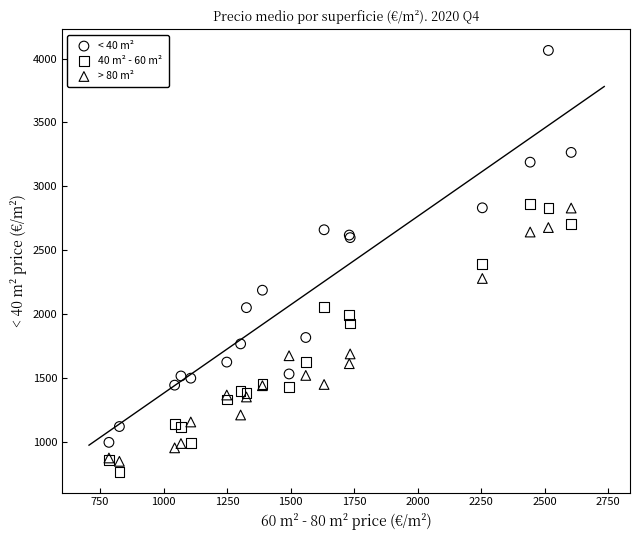

Which series reaches the maximum Y coordinate?

< 40 m²